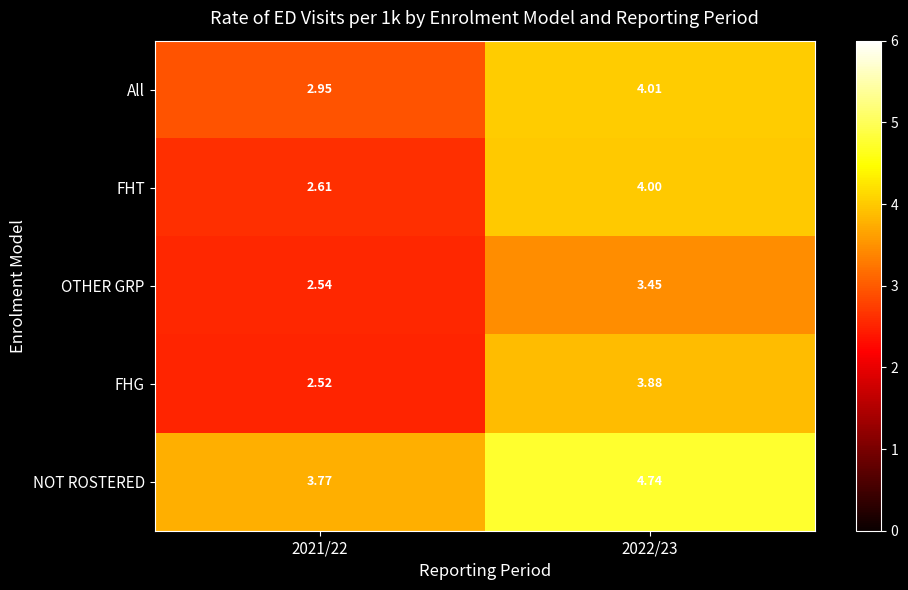

Which series has the largest total across all categories?

NOT ROSTERED